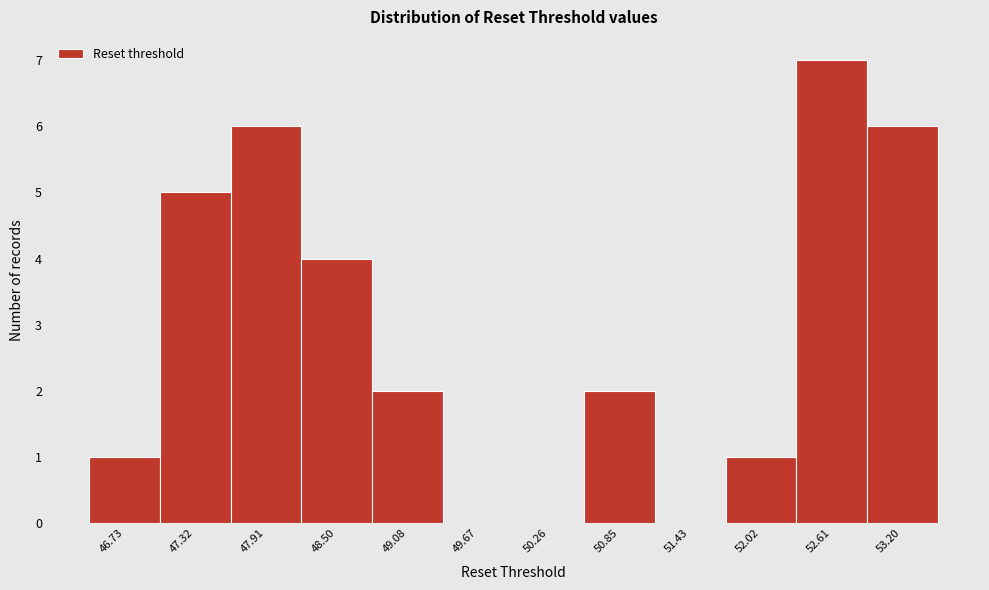

Reading right to left, extract all data points from this chart.

53.20=6	52.61=7	52.02=1	51.43=0	50.85=2	50.26=0	49.67=0	49.08=2	48.50=4	47.91=6	47.32=5	46.73=1